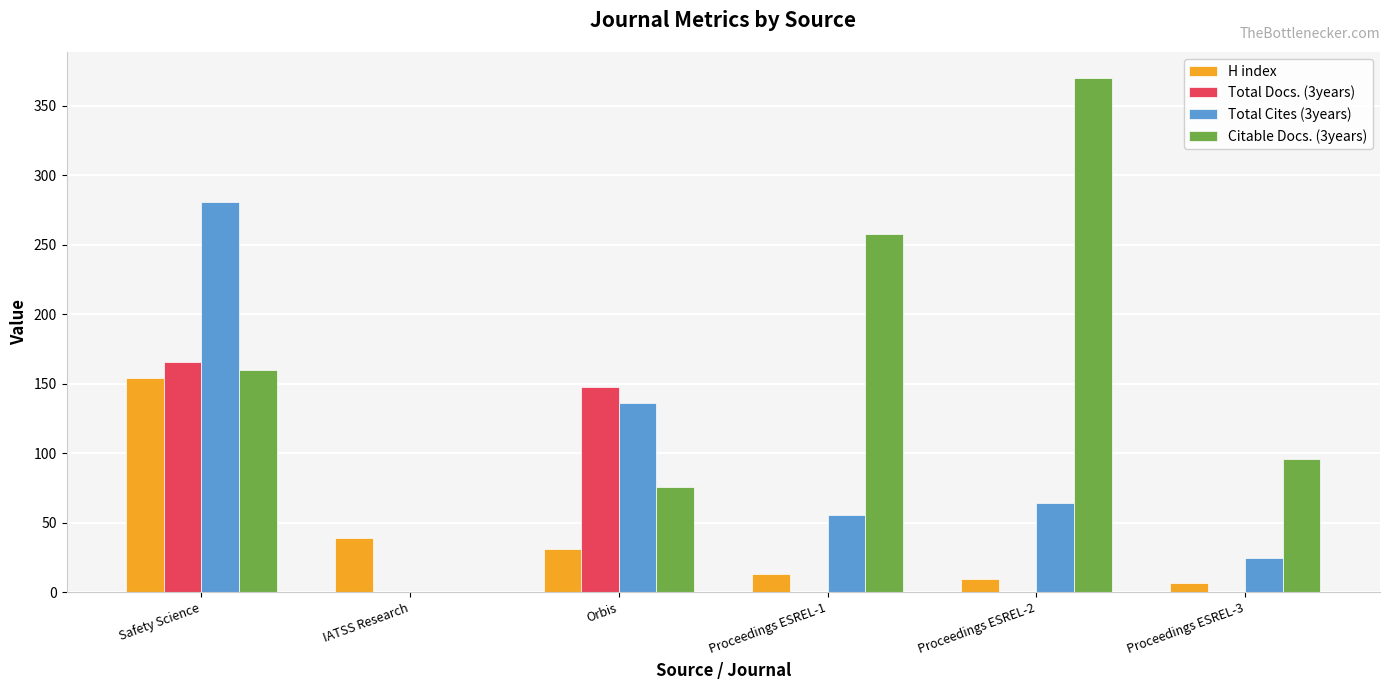

Reading right to left, extract all data points from this chart.

H index: 7	10	13	31	39	154
Total Docs. (3years): 0	0	0	148	0	166
Total Cites (3years): 25	64	56	136	0	281
Citable Docs. (3years): 96	370	258	76	0	160